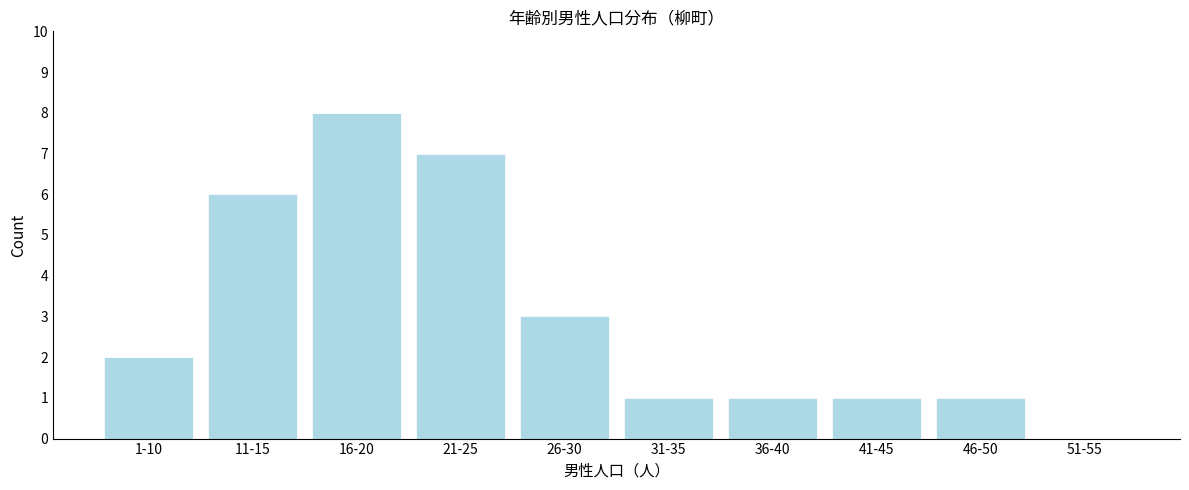

Reading left to right, transcribe all the data shown in this chart.

1-10=2	11-15=6	16-20=8	21-25=7	26-30=3	31-35=1	36-40=1	41-45=1	46-50=1	51-55=0